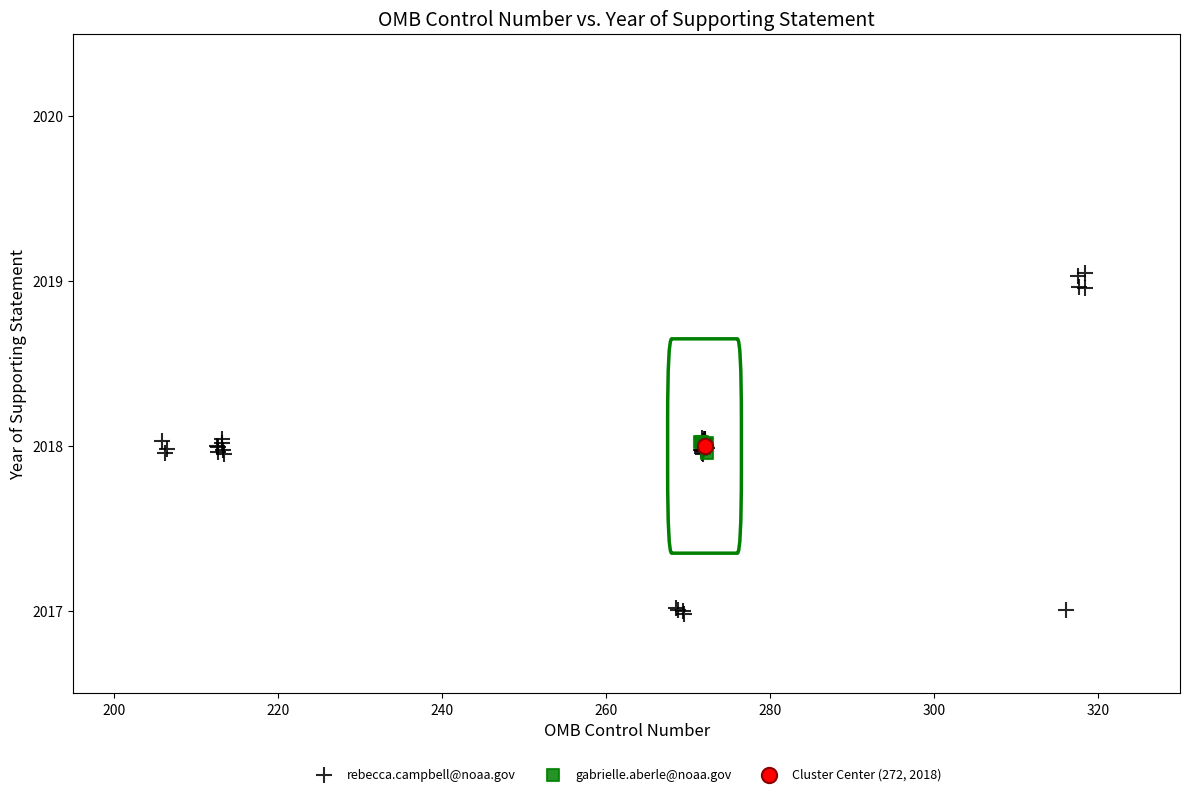

What are all the series names shown in the legend?

rebecca.campbell@noaa.gov, gabrielle.aberle@noaa.gov, Cluster Center (272, 2018)